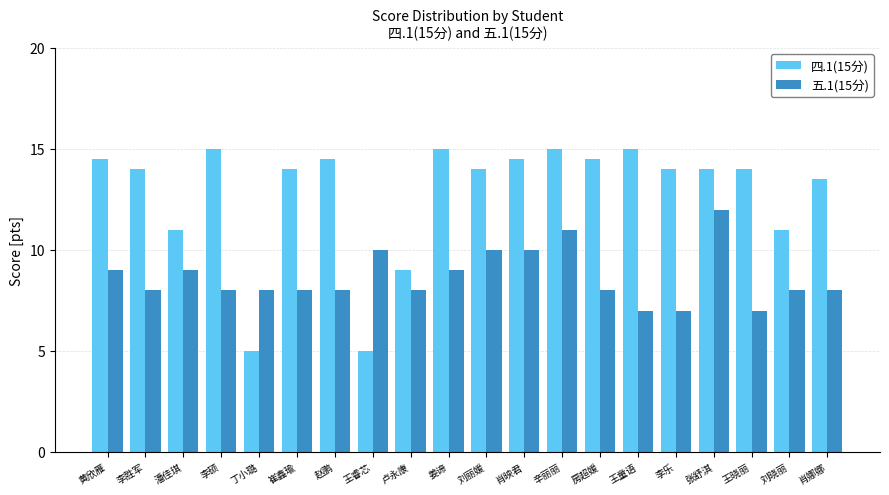

Reading left to right, extract all data points from this chart.

四.1(15分): 14.5	14.0	11.0	15.0	5.0	14.0	14.5	5.0	9.0	15.0	14.0	14.5	15.0	14.5	15.0	14.0	14.0	14.0	11.0	13.5
五.1(15分): 9.0	8.0	9.0	8.0	8.0	8.0	8.0	10.0	8.0	9.0	10.0	10.0	11.0	8.0	7.0	7.0	12.0	7.0	8.0	8.0